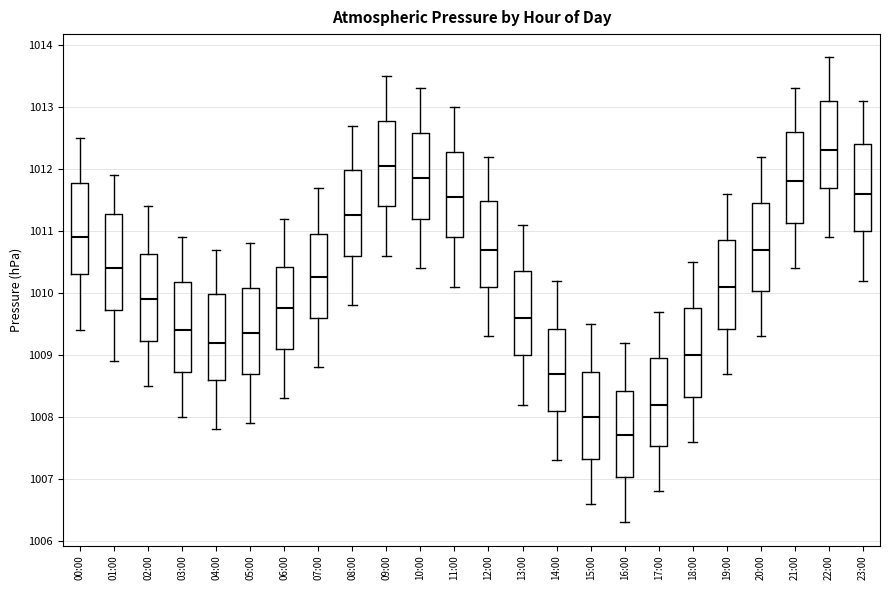

Reading left to right, transcribe this box plot: for each box, give where its median line is, the range the box spans, and where its two whiskers end, as read against the y-axis. The values are not printed on the chart, so give them approximately, as read against the axis.

00:00: median 1010.9, box 1010.3 to 1011.8, whiskers 1009.4 to 1012.5
01:00: median 1010.4, box 1009.7 to 1011.3, whiskers 1008.9 to 1011.9
02:00: median 1009.9, box 1009.2 to 1010.6, whiskers 1008.5 to 1011.4
03:00: median 1009.4, box 1008.7 to 1010.2, whiskers 1008.0 to 1010.9
04:00: median 1009.2, box 1008.6 to 1010.0, whiskers 1007.8 to 1010.7
05:00: median 1009.4, box 1008.7 to 1010.1, whiskers 1007.9 to 1010.8
06:00: median 1009.8, box 1009.1 to 1010.4, whiskers 1008.3 to 1011.2
07:00: median 1010.3, box 1009.6 to 1011.0, whiskers 1008.8 to 1011.7
08:00: median 1011.3, box 1010.6 to 1012.0, whiskers 1009.8 to 1012.7
09:00: median 1012.1, box 1011.4 to 1012.8, whiskers 1010.6 to 1013.5
10:00: median 1011.9, box 1011.2 to 1012.6, whiskers 1010.4 to 1013.3
11:00: median 1011.6, box 1010.9 to 1012.3, whiskers 1010.1 to 1013.0
12:00: median 1010.7, box 1010.1 to 1011.5, whiskers 1009.3 to 1012.2
13:00: median 1009.6, box 1009.0 to 1010.4, whiskers 1008.2 to 1011.1
14:00: median 1008.7, box 1008.1 to 1009.4, whiskers 1007.3 to 1010.2
15:00: median 1008.0, box 1007.3 to 1008.7, whiskers 1006.6 to 1009.5
16:00: median 1007.7, box 1007.0 to 1008.4, whiskers 1006.3 to 1009.2
17:00: median 1008.2, box 1007.5 to 1009.0, whiskers 1006.8 to 1009.7
18:00: median 1009.0, box 1008.3 to 1009.8, whiskers 1007.6 to 1010.5
19:00: median 1010.1, box 1009.4 to 1010.9, whiskers 1008.7 to 1011.6
20:00: median 1010.7, box 1010.0 to 1011.5, whiskers 1009.3 to 1012.2
21:00: median 1011.8, box 1011.1 to 1012.6, whiskers 1010.4 to 1013.3
22:00: median 1012.3, box 1011.7 to 1013.1, whiskers 1010.9 to 1013.8
23:00: median 1011.6, box 1011.0 to 1012.4, whiskers 1010.2 to 1013.1